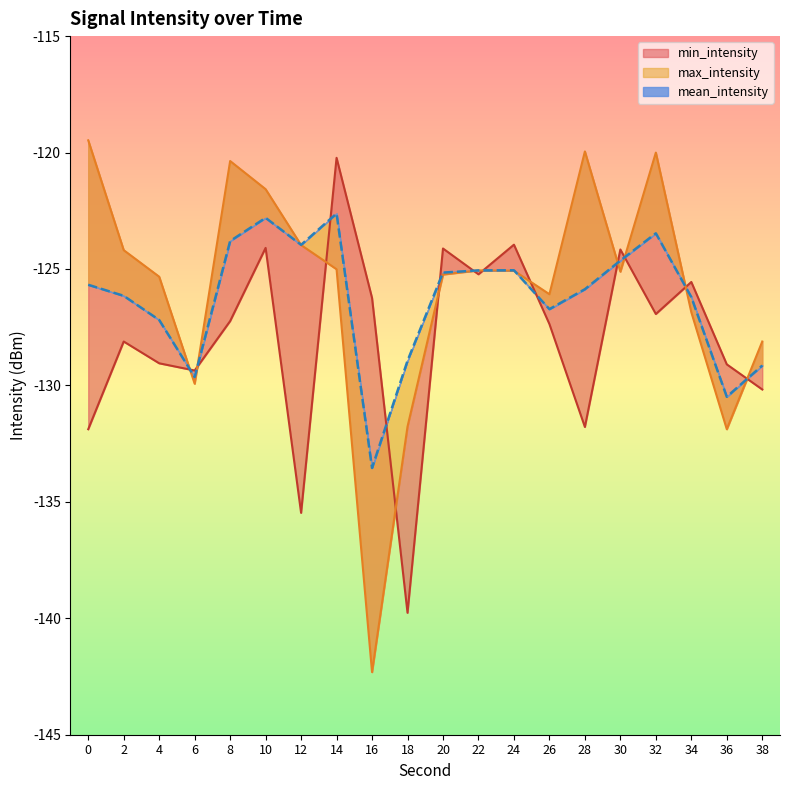

How many interior local peaks does the mean_intensity series have?

4